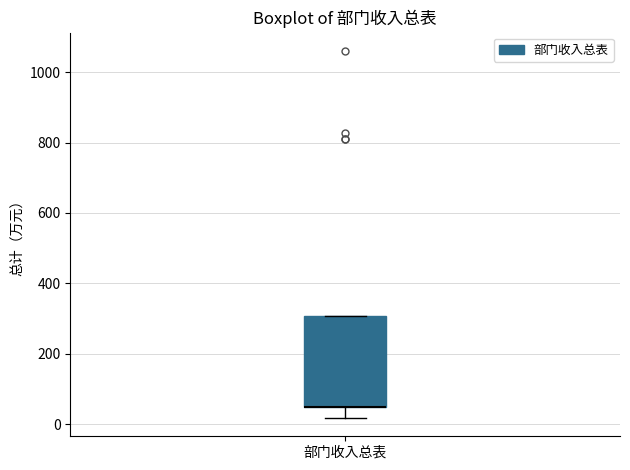

Read this box plot against the y-axis: the position of the median line, the range covered by the box, and the ends of both whiskers. The values are not printed on the chart, so give them approximately, as read against the axis.

median 40 (drawn on the box's lower edge), box 40 to 300, whiskers 20 to 300